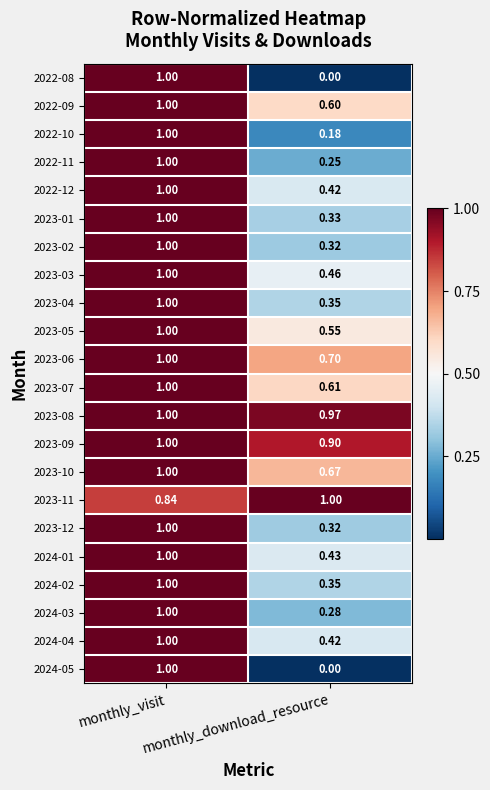

Rank the categories by 2022-10 value from lowest to highest.

monthly_download_resource, monthly_visit